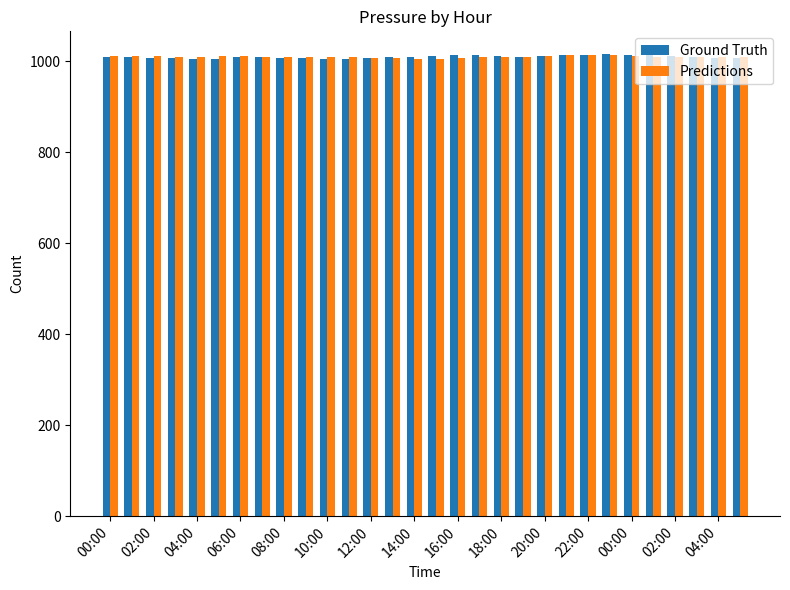

What is the value of the Predictions bar at the 22nd from the left?

1013